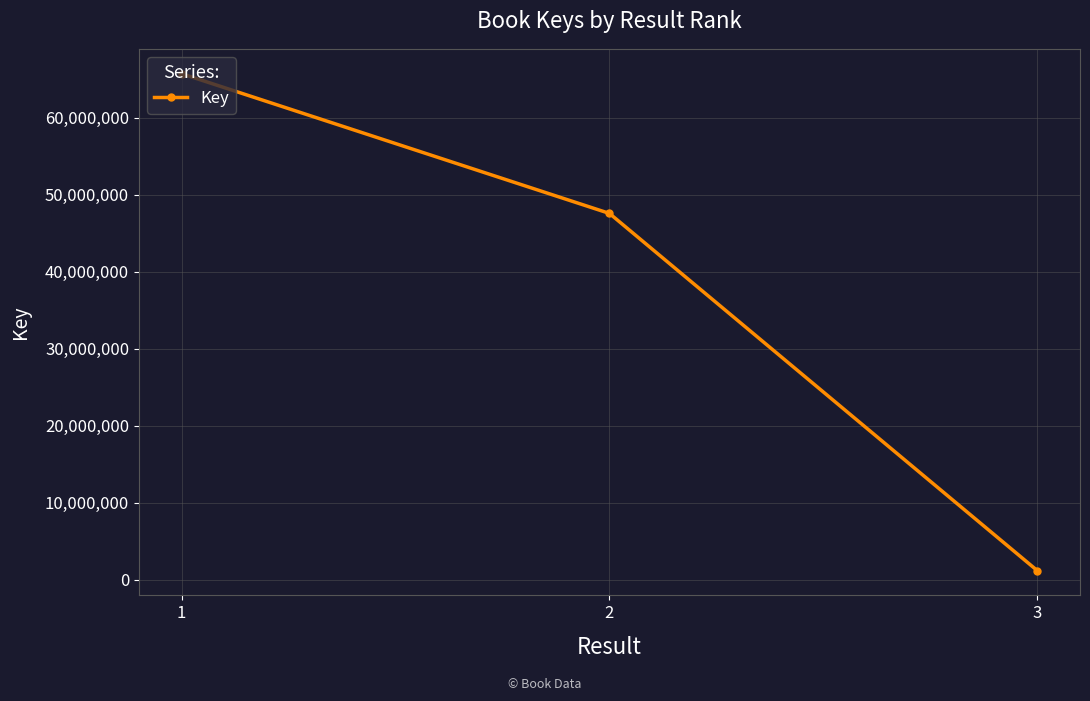

Is this an area chart (filled region under the line)?

No